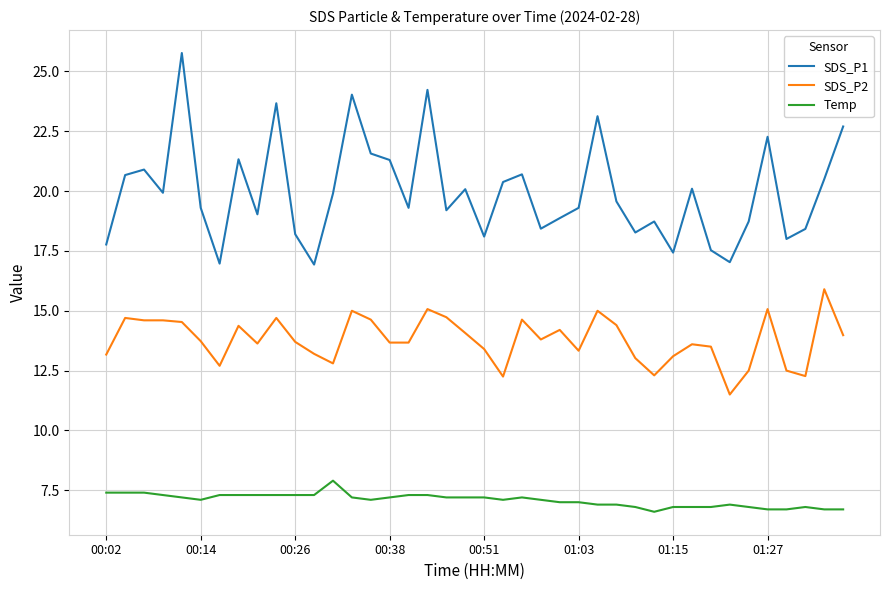

What is the difference between the maximum and minimum values in the SDS_P2 series?

4.4